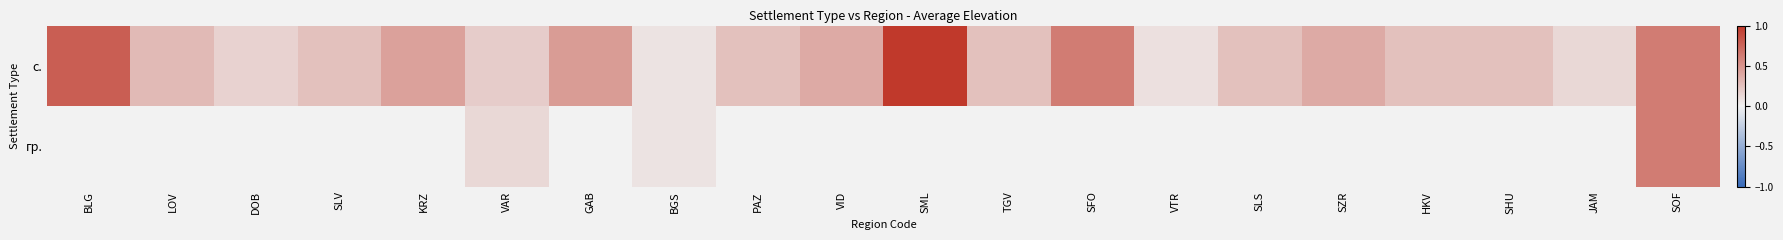

Which series has the largest total across all categories?

с.